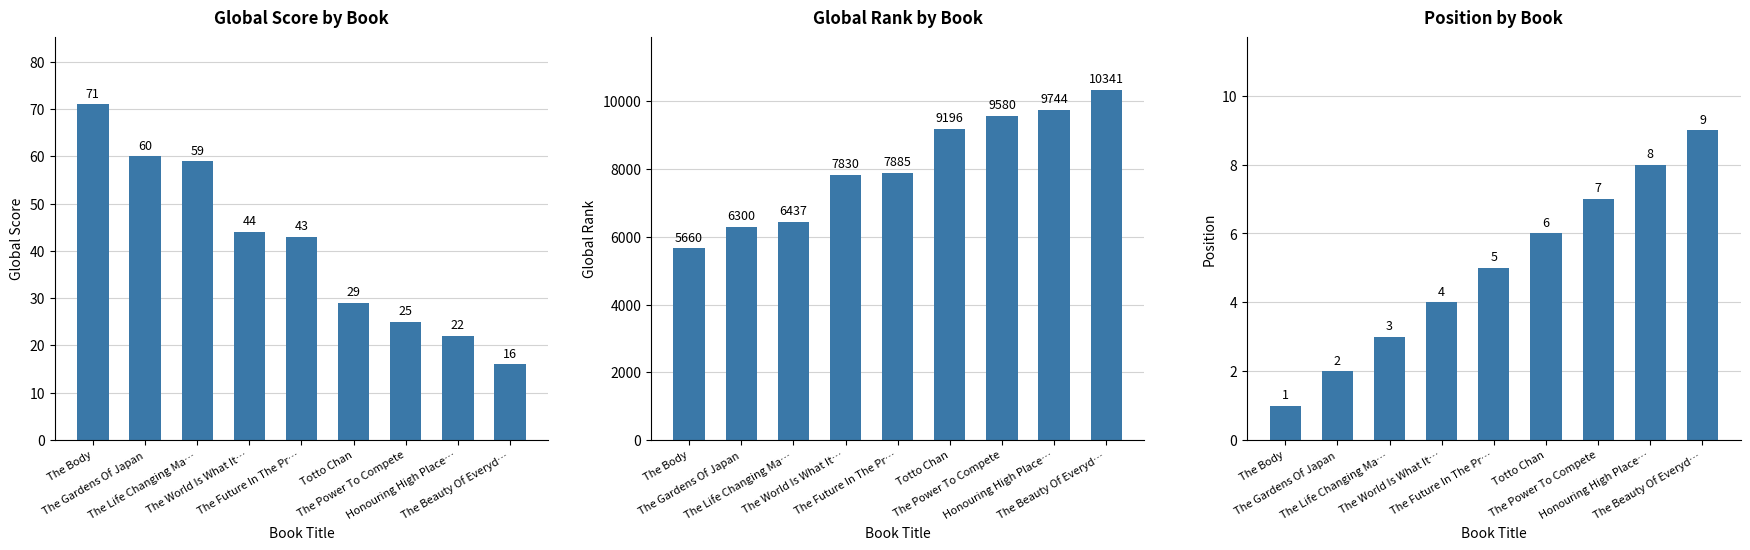

Which category has the highest value in the Position series?

The Beauty Of Everyd…